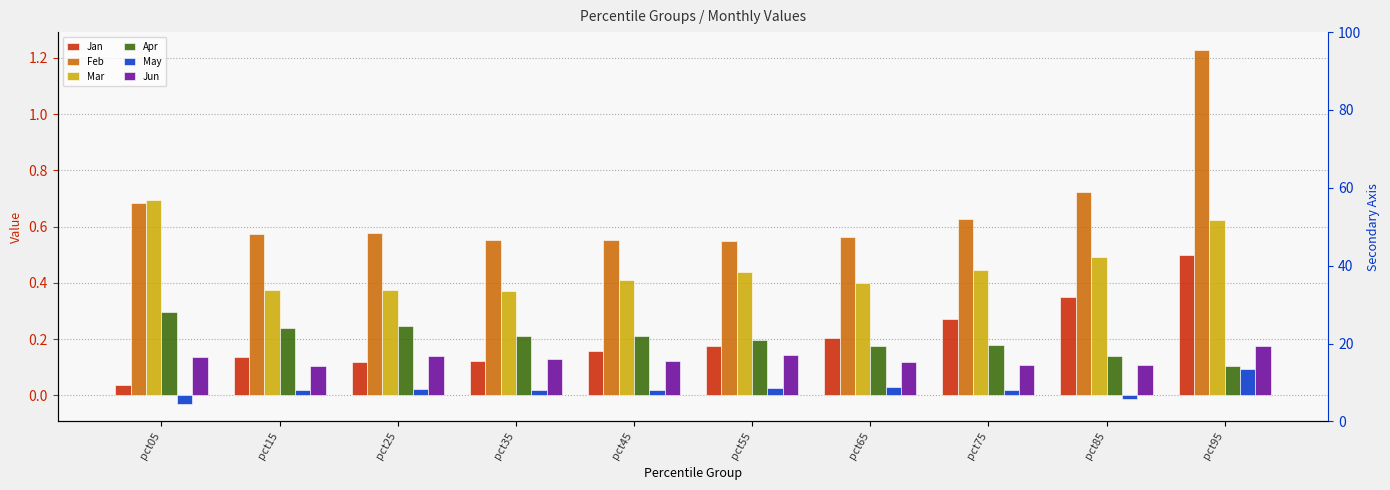

Rank the series by their maximum value, from lowest to highest.

May, Jun, Apr, Jan, Mar, Feb